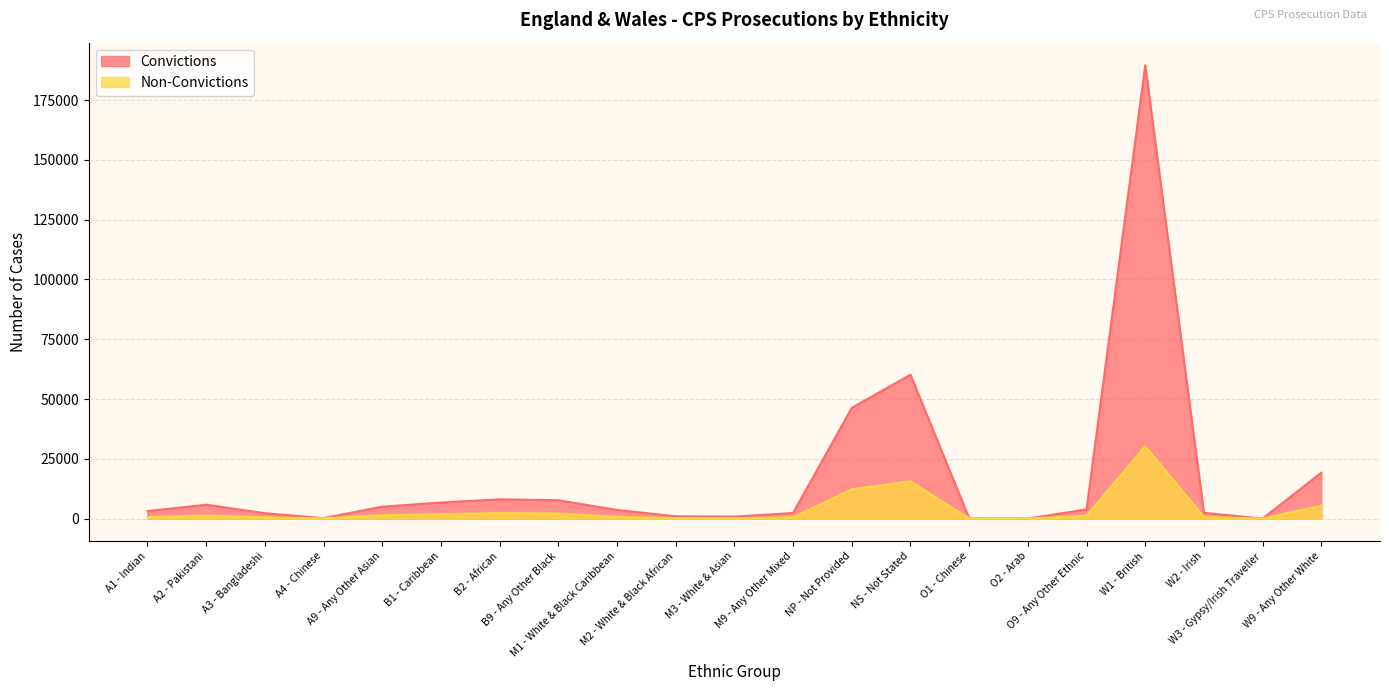

Reading right to left, what are all the values shown in this chart?

Convictions: W9 - Any Other White=19184	W3 - Gypsy/Irish Traveller=6	W2 - Irish=2414	W1 - British=189575	O9 - Any Other Ethnic=3840	O2 - Arab=10	O1 - Chinese=112	NS - Not Stated=60180	NP - Not Provided=46312	M9 - Any Other Mixed=2344	M3 - White & Asian=825	M2 - White & Black African=945	M1 - White & Black Caribbean=3612	B9 - Any Other Black=7661	B2 - African=8042	B1 - Caribbean=6724	A9 - Any Other Asian=4978	A4 - Chinese=176	A3 - Bangladeshi=2245	A2 - Pakistani=5788	A1 - Indian=3148
Non-Convictions: W9 - Any Other White=5428	W3 - Gypsy/Irish Traveller=0	W2 - Irish=685	W1 - British=30279	O9 - Any Other Ethnic=1221	O2 - Arab=6	O1 - Chinese=22	NS - Not Stated=15604	NP - Not Provided=12288	M9 - Any Other Mixed=560	M3 - White & Asian=161	M2 - White & Black African=203	M1 - White & Black Caribbean=789	B9 - Any Other Black=2103	B2 - African=2256	B1 - Caribbean=1850	A9 - Any Other Asian=1421	A4 - Chinese=67	A3 - Bangladeshi=554	A2 - Pakistani=1260	A1 - Indian=664